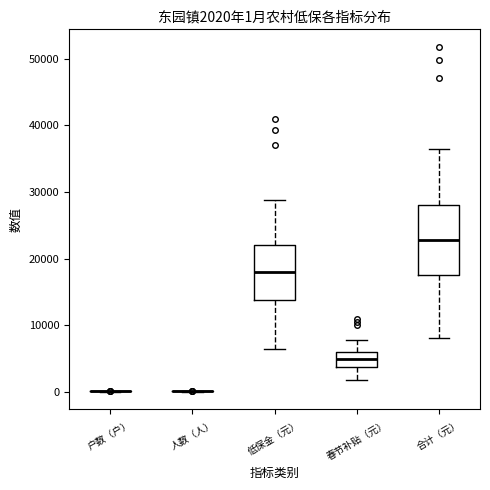

Which box is the tallest, from its lower edge to its upper edge?

合计（元）